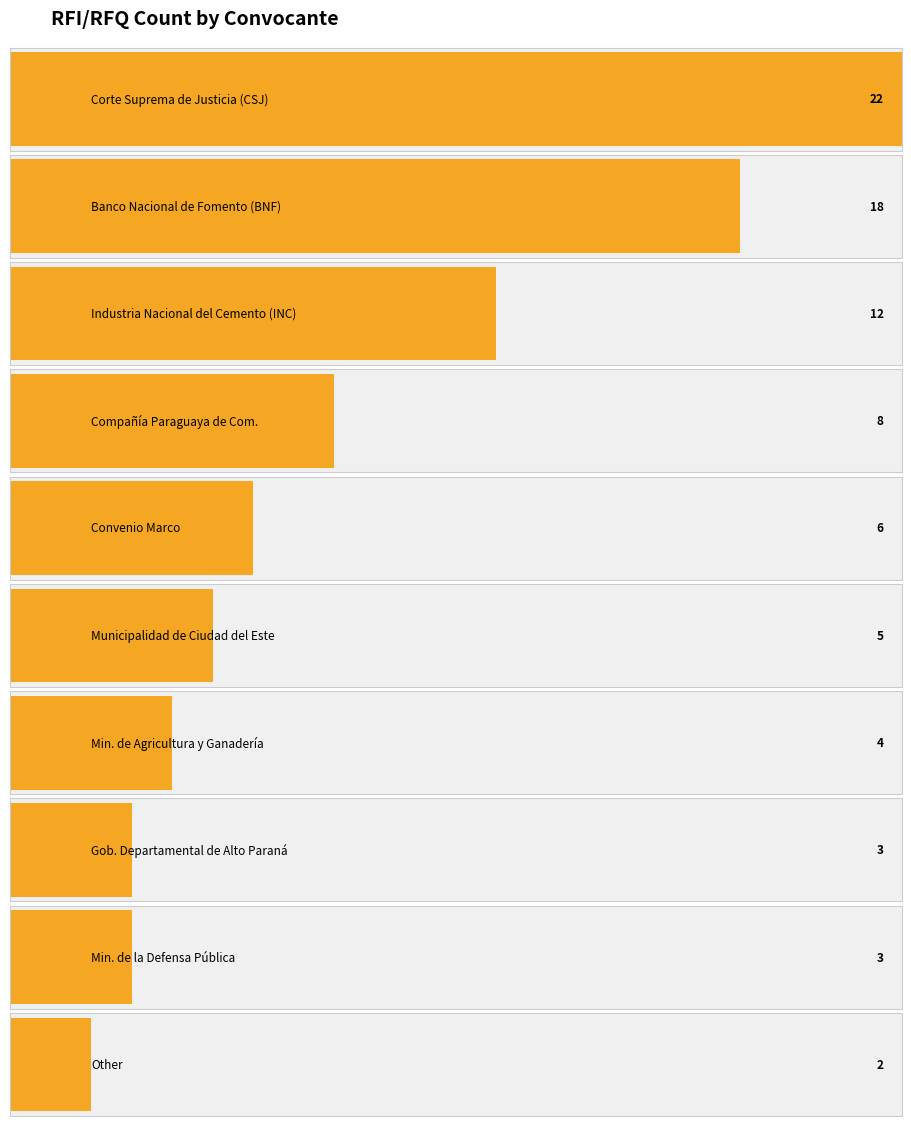

What is the average value?

8